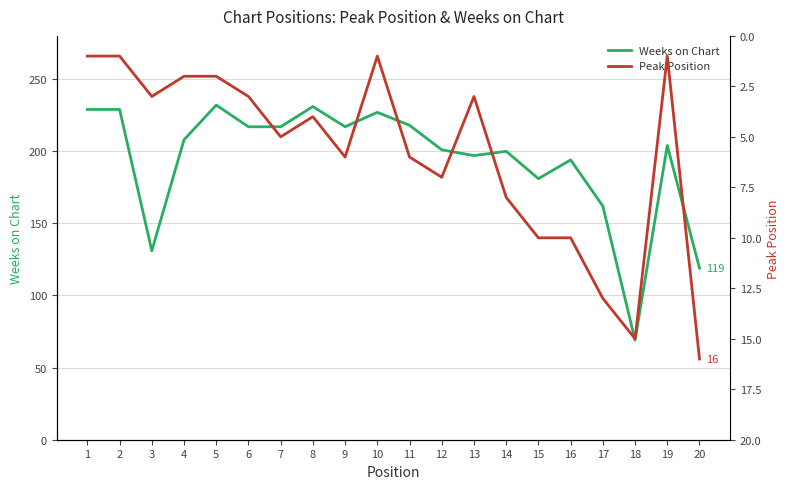

What are all the series names shown in the legend?

Weeks on Chart, Peak Position